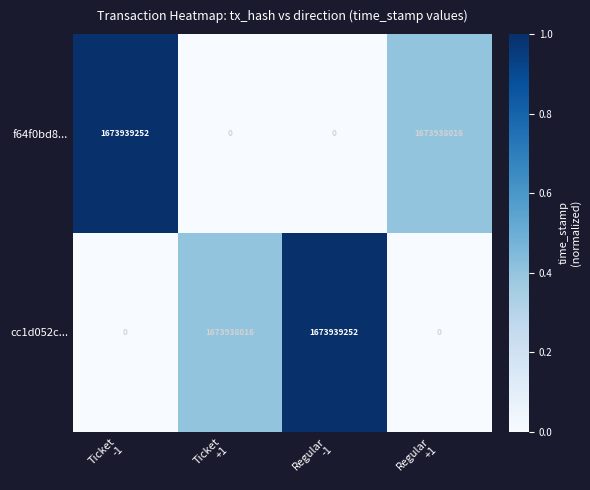

What is the greatest value displayed?

1673939252